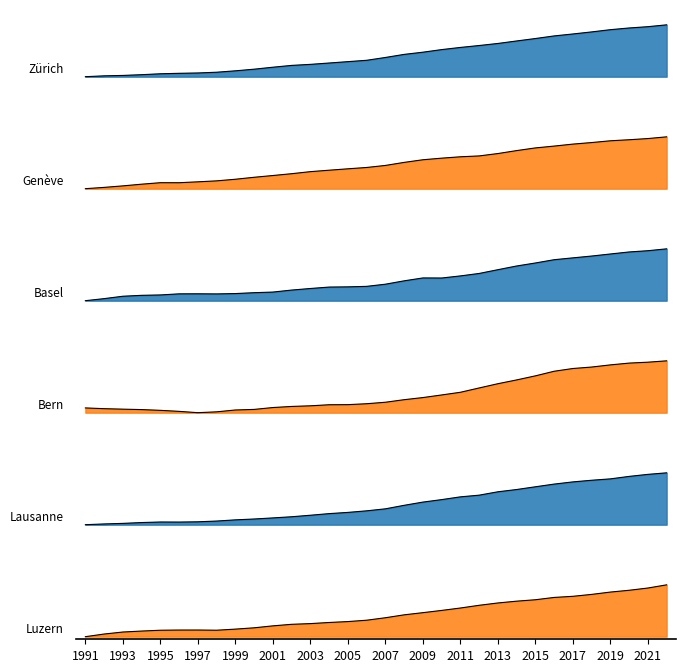

What is the sum of the Lausanne values at 2013 and 2003?

0.8